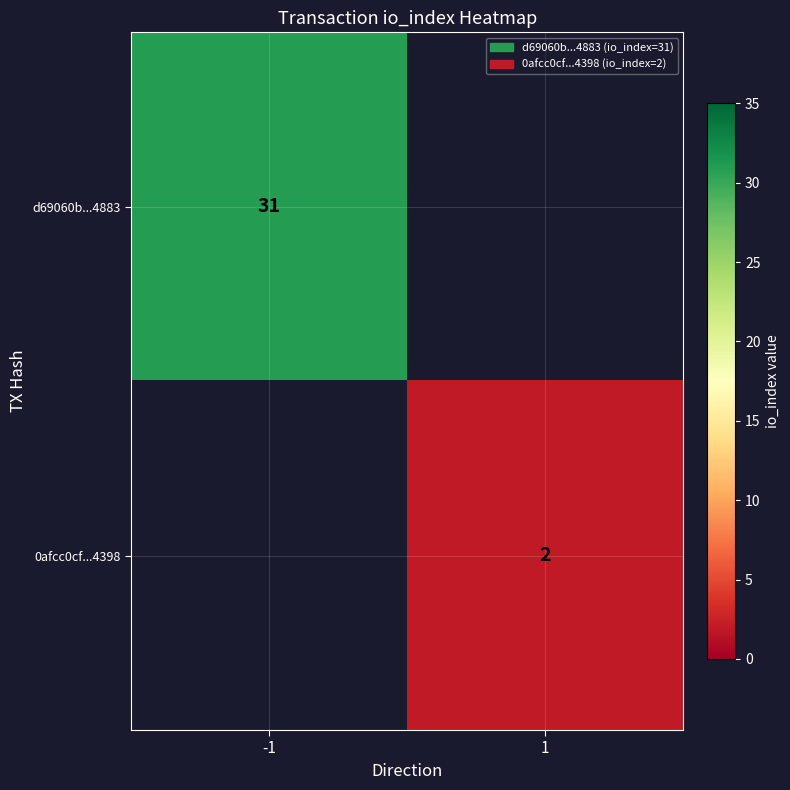

Is it true that d69060b...4883 equals 31 at -1?

True